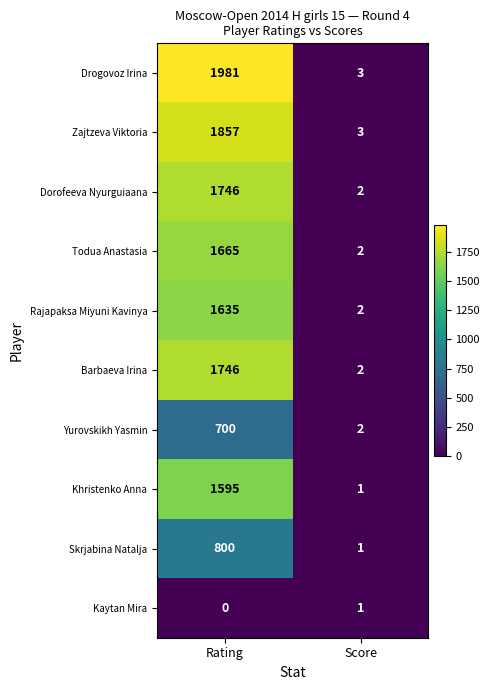

Reading left to right, what are all the values shown in this chart?

Drogovoz Irina: 1981	3
Zajtzeva Viktoria: 1857	3
Dorofeeva Nyurguiaana: 1746	2
Todua Anastasia: 1665	2
Rajapaksa Miyuni Kavinya: 1635	2
Barbaeva Irina: 1746	2
Yurovskikh Yasmin: 700	2
Khristenko Anna: 1595	1
Skrjabina Natalja: 800	1
Kaytan Mira: 0	1